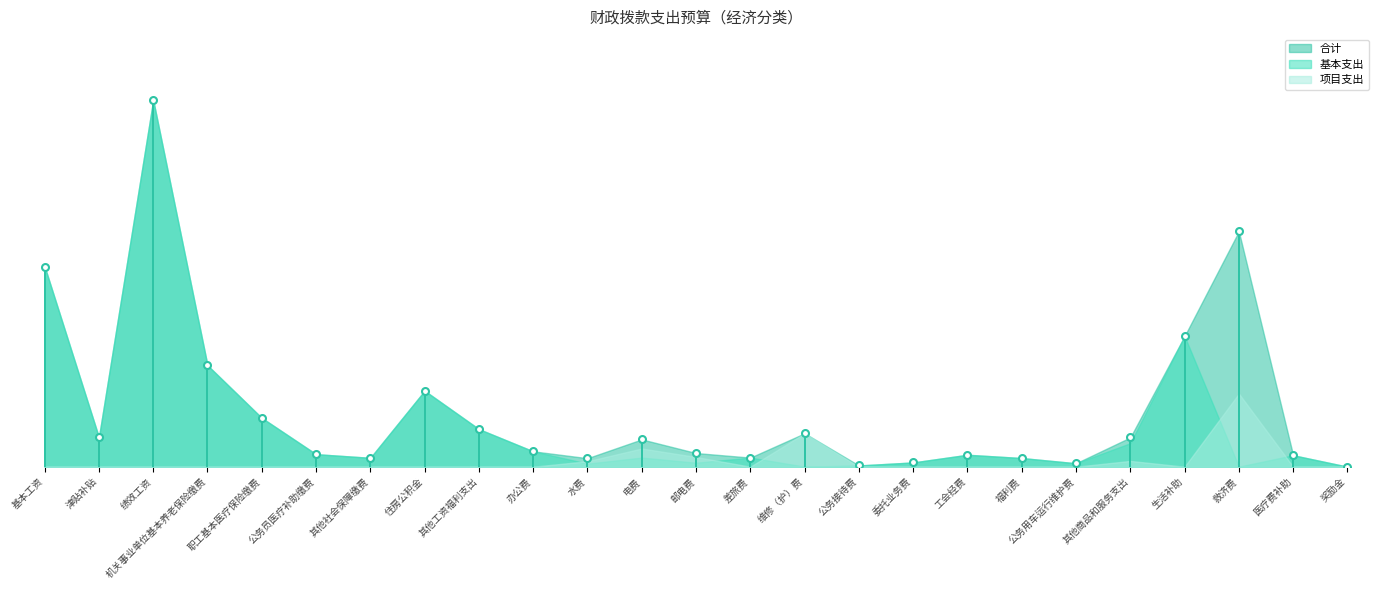

Which category has the lowest value in the 项目支出 series?

基本工资